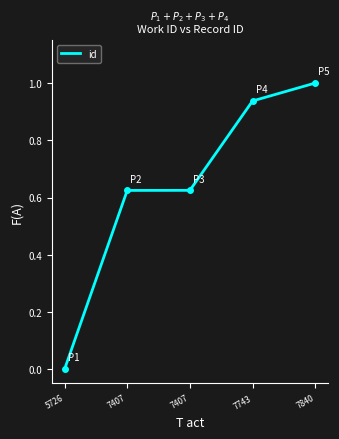

Does the chart display data point markers on the line(s)?

No